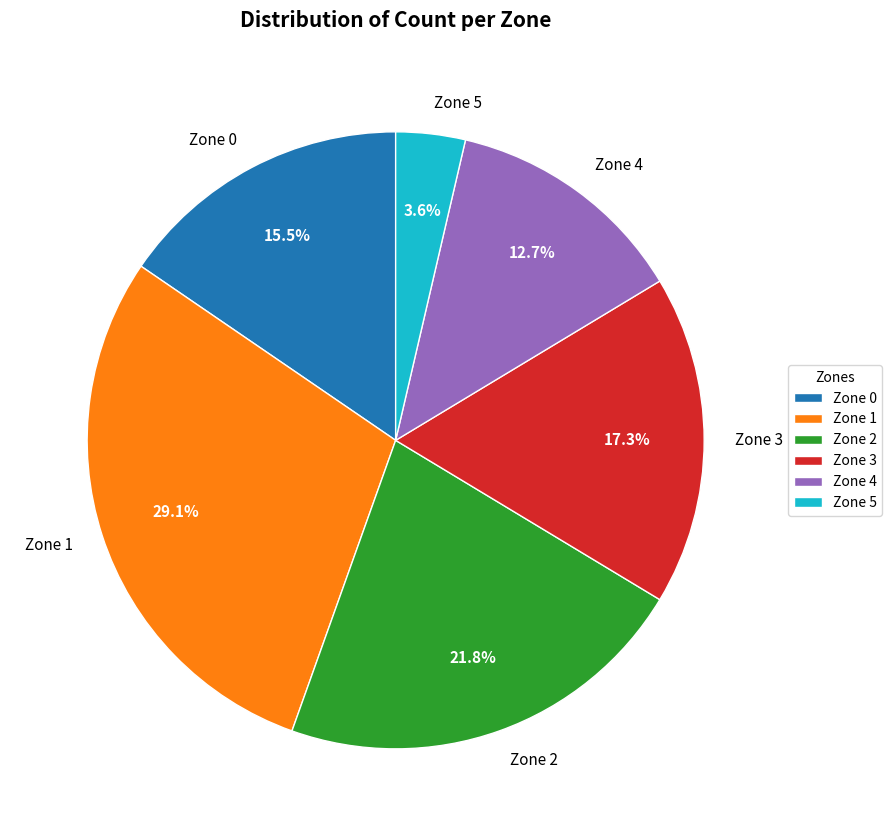

Is the sum of Zone 1 and Zone 3 greater than half?

No